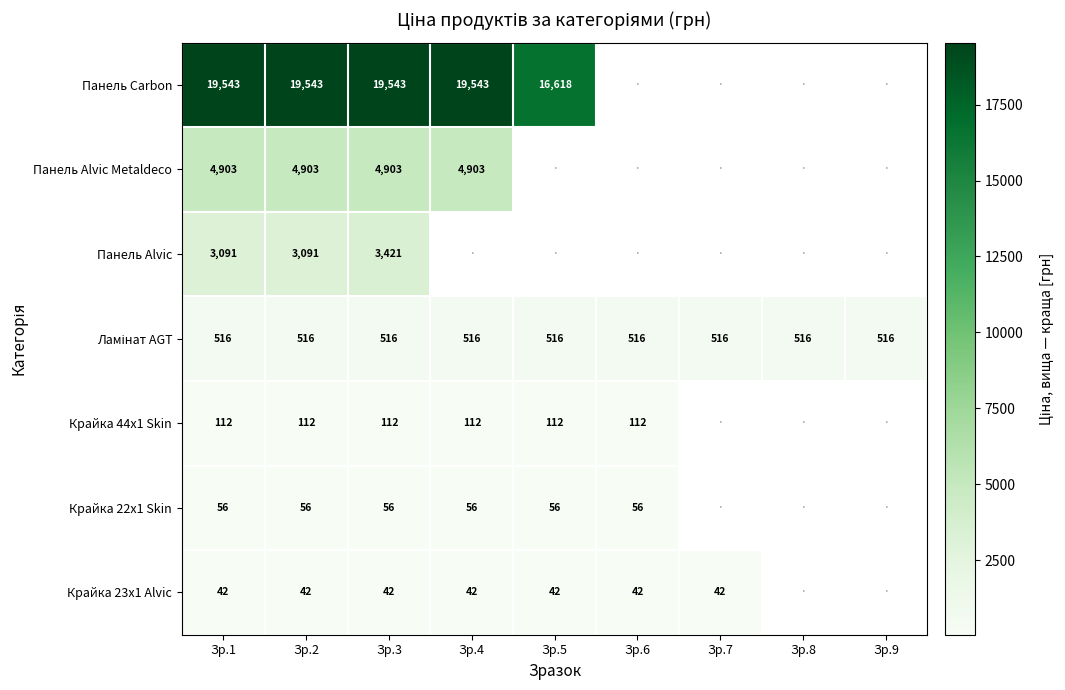

Between Зр.2 and Зр.3, which series saw the biggest shift?

Панель Alvic